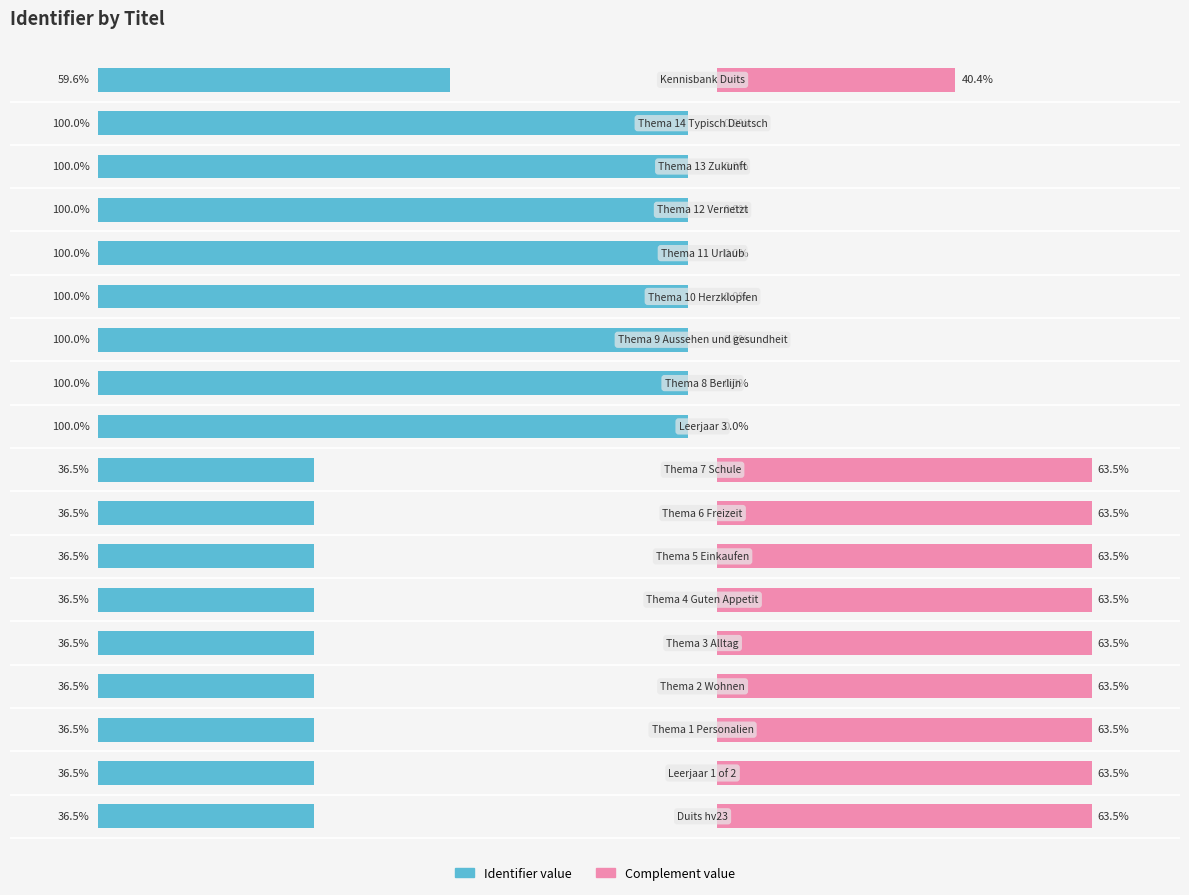

Reading right to left, transcribe all the data shown in this chart.

Identifier value: 17=59.6	16=100.0	15=100.0	14=100.0	13=100.0	12=100.0	11=100.0	10=100.0	9=100.0	8=36.5	7=36.5	6=36.5	5=36.5	4=36.5	3=36.5	2=36.5	1=36.5	0=36.5
Complement value: 17=40.4	16=0.0	15=0.0	14=0.0	13=0.0	12=0.0	11=0.0	10=0.0	9=0.0	8=63.5	7=63.5	6=63.5	5=63.5	4=63.5	3=63.5	2=63.5	1=63.5	0=63.5